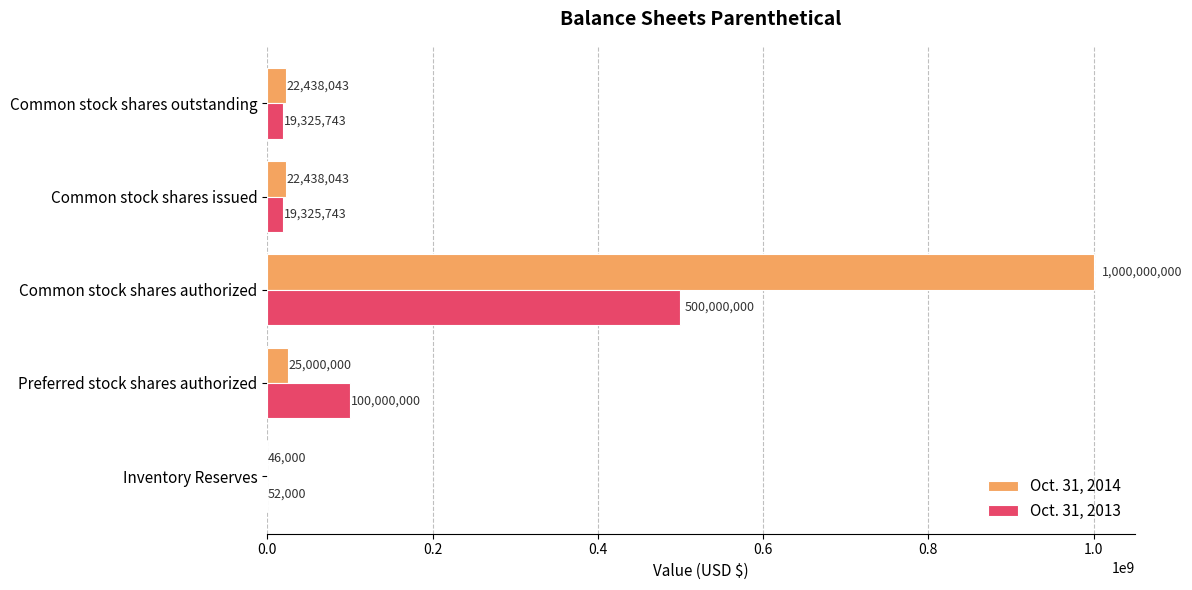

Between Inventory Reserves and Preferred stock shares authorized, which series saw the biggest shift?

Oct. 31, 2013